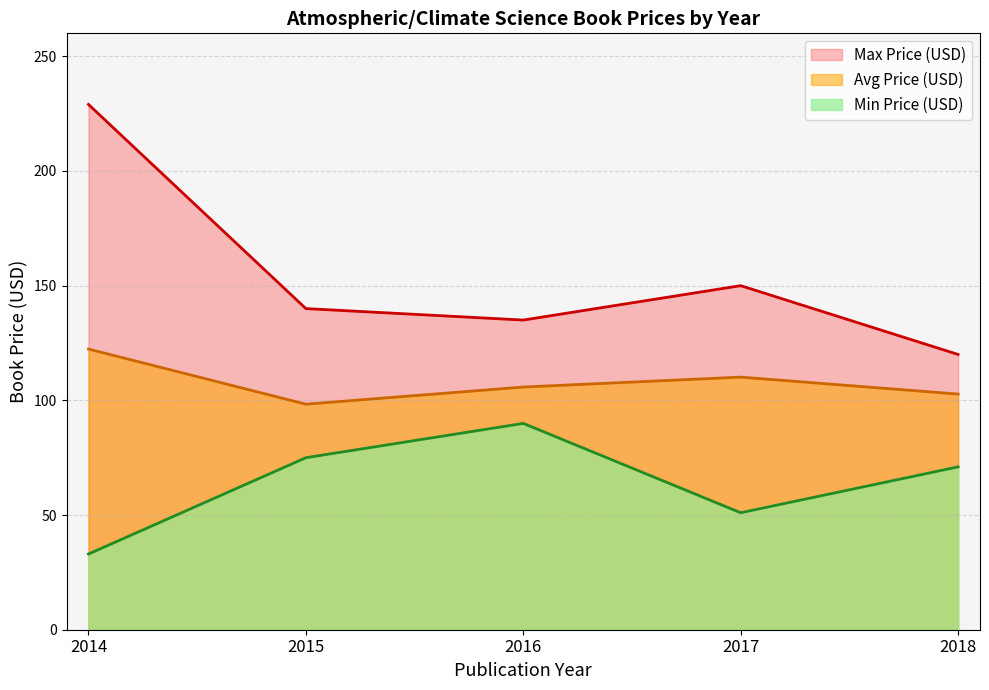

At which category does the chart reach its peak across all series?

2014